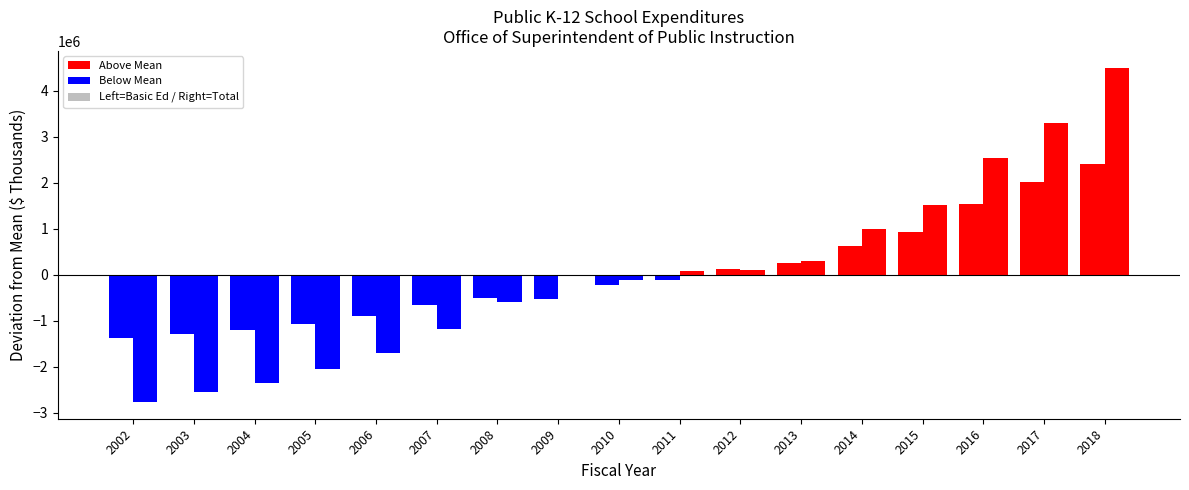

True or false: Total has a value of 13234379 at 2004.

False